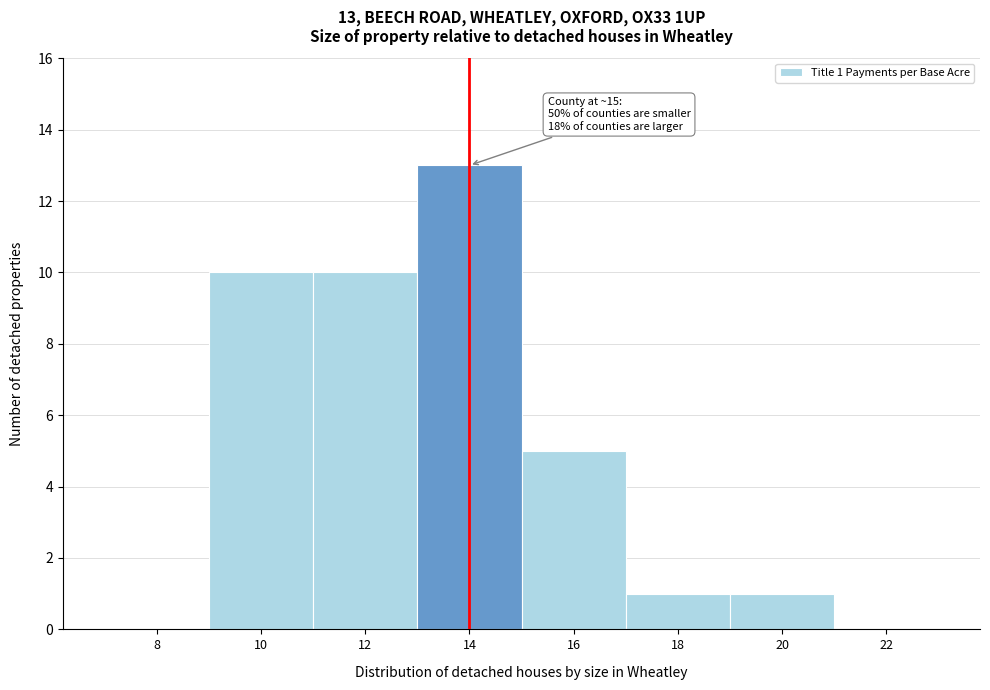

Reading left to right, extract all data points from this chart.

8=0	10=10	12=10	14=13	16=5	18=1	20=1	22=0